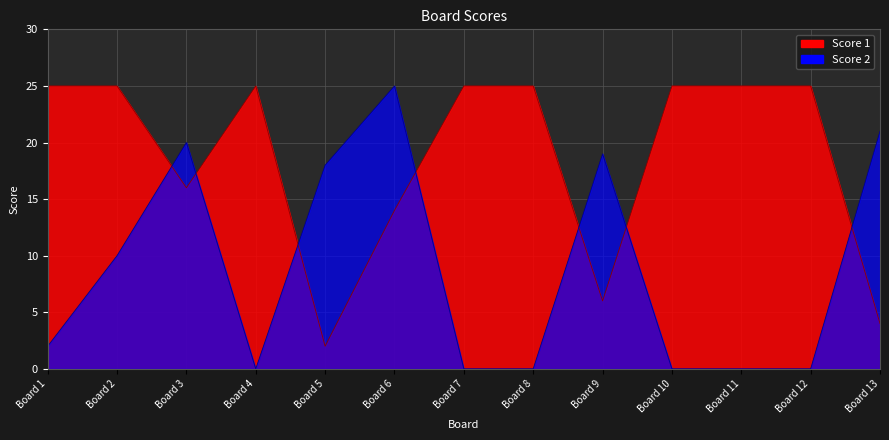

Rank the series by their maximum value, from highest to lowest.

Score 1, Score 2